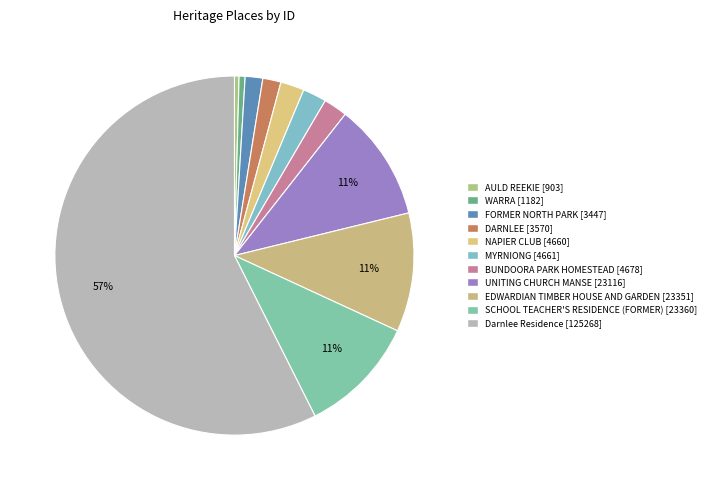

Count the number of slices in the pie.

11